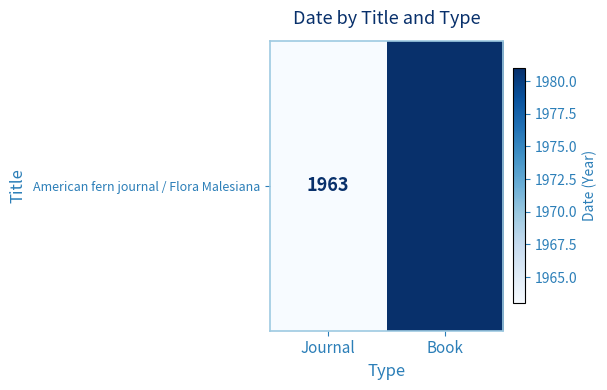

The chart shows a value of 458 at Journal. True or false?

False